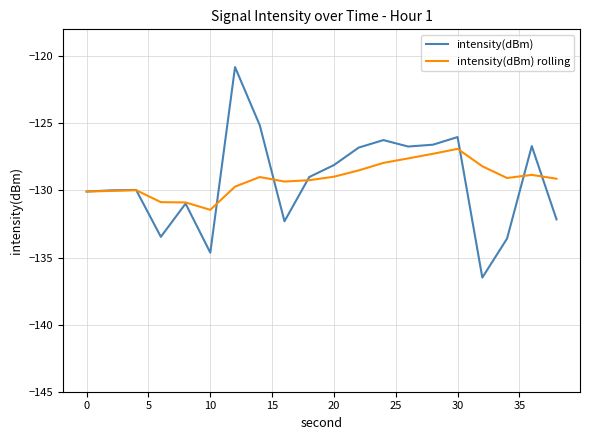

List the series in order of their peak value, highest first.

intensity(dBm), intensity(dBm) rolling